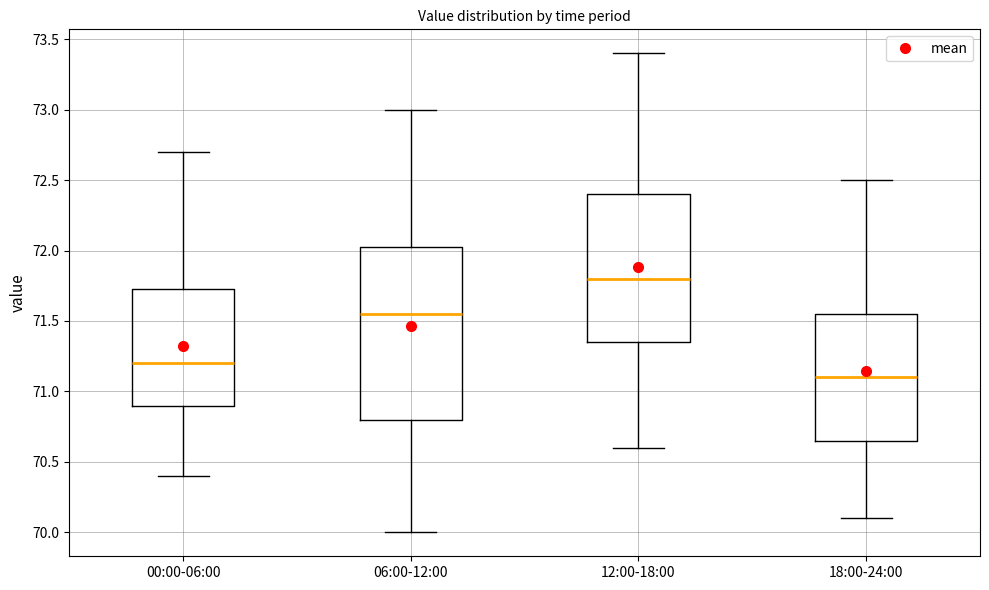

Which box's median line is the highest?

12:00-18:00